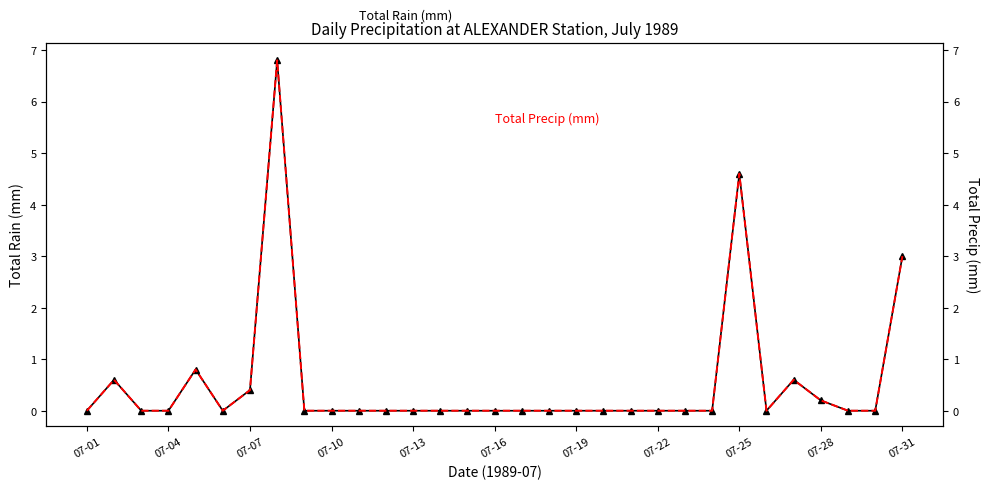

What are all the series names shown in the legend?

Total Rain (mm), Total Precip (mm)